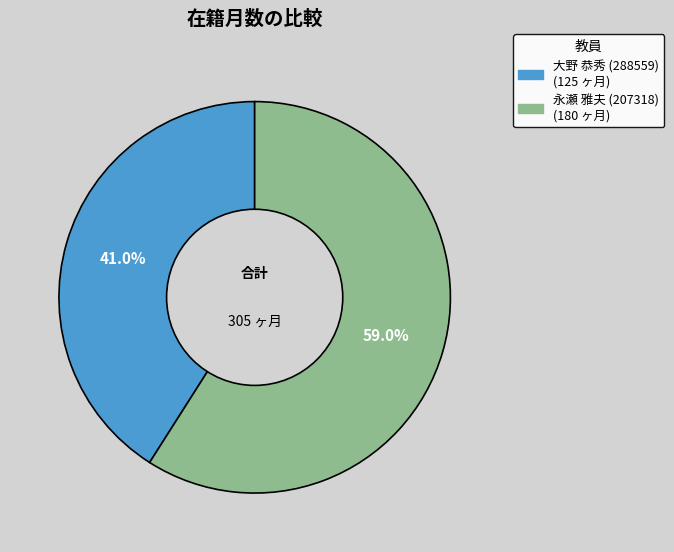

What is the ratio of the value at 永瀬 雅夫 (207318) to the value at 大野 恭秀 (288559)?

1.4